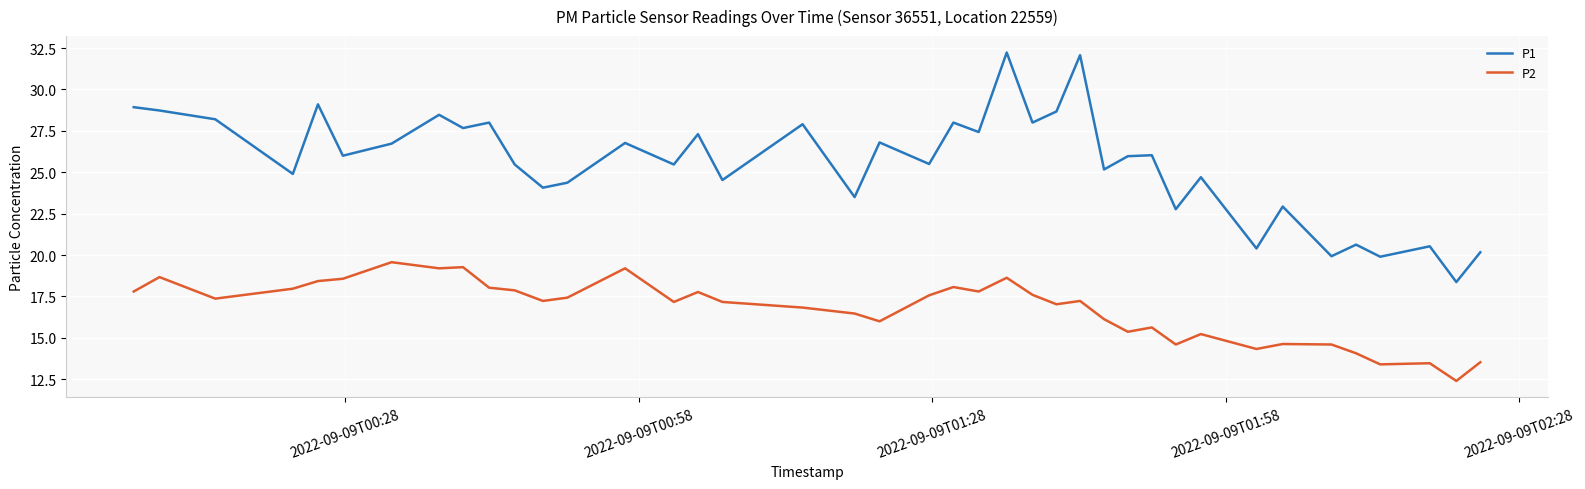

What is the greatest value displayed?

32.2